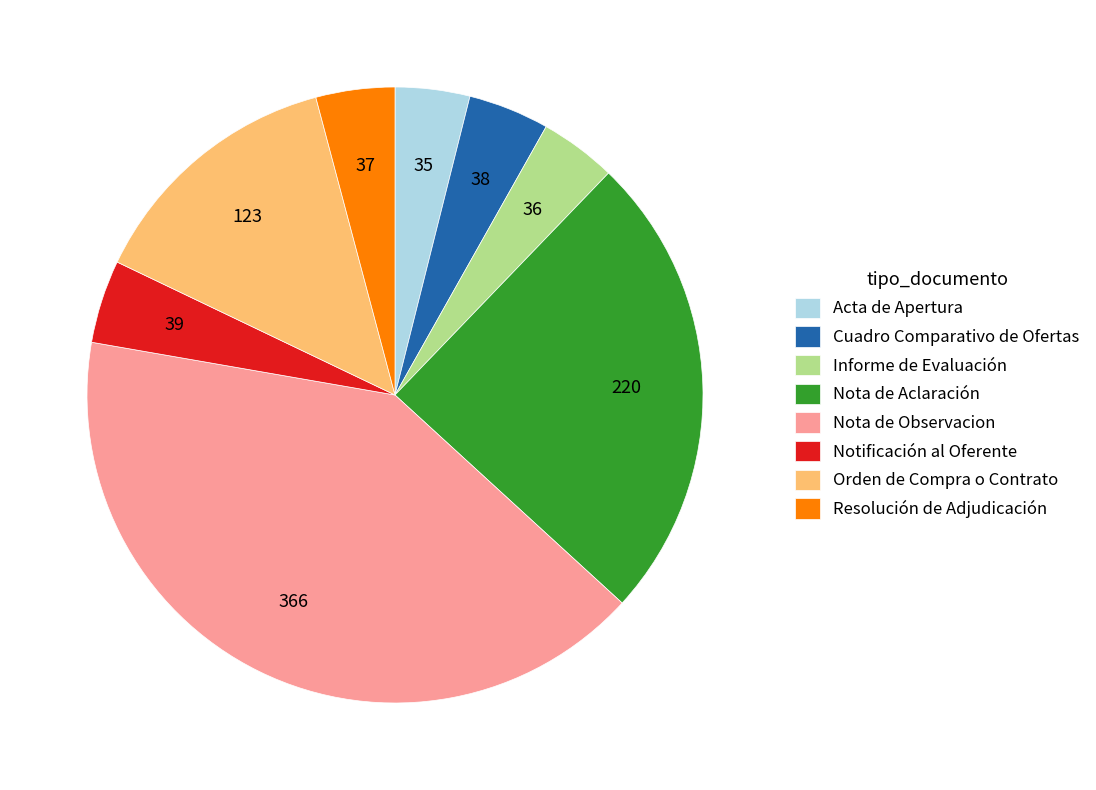

True or false: Informe de Evaluación accounts for 4% of the total.

True